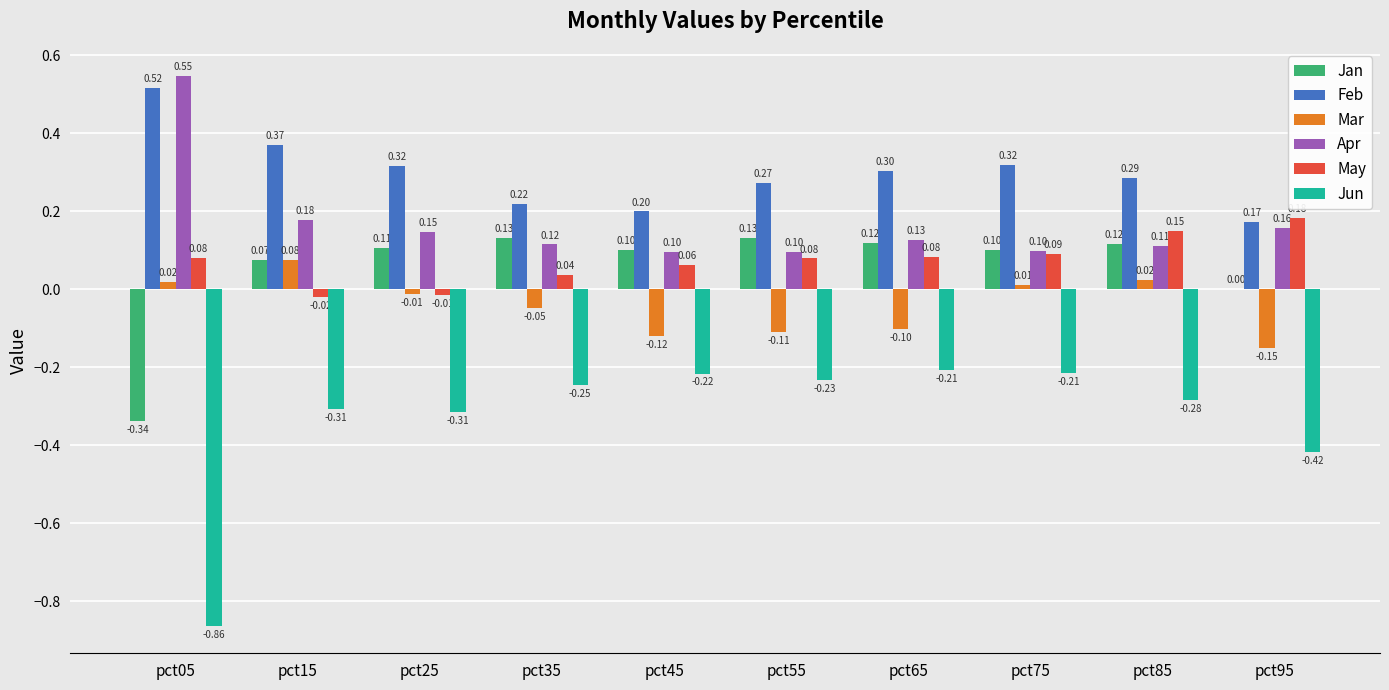

What is the sum of the Jun values at pct05 and pct65?

-1.1